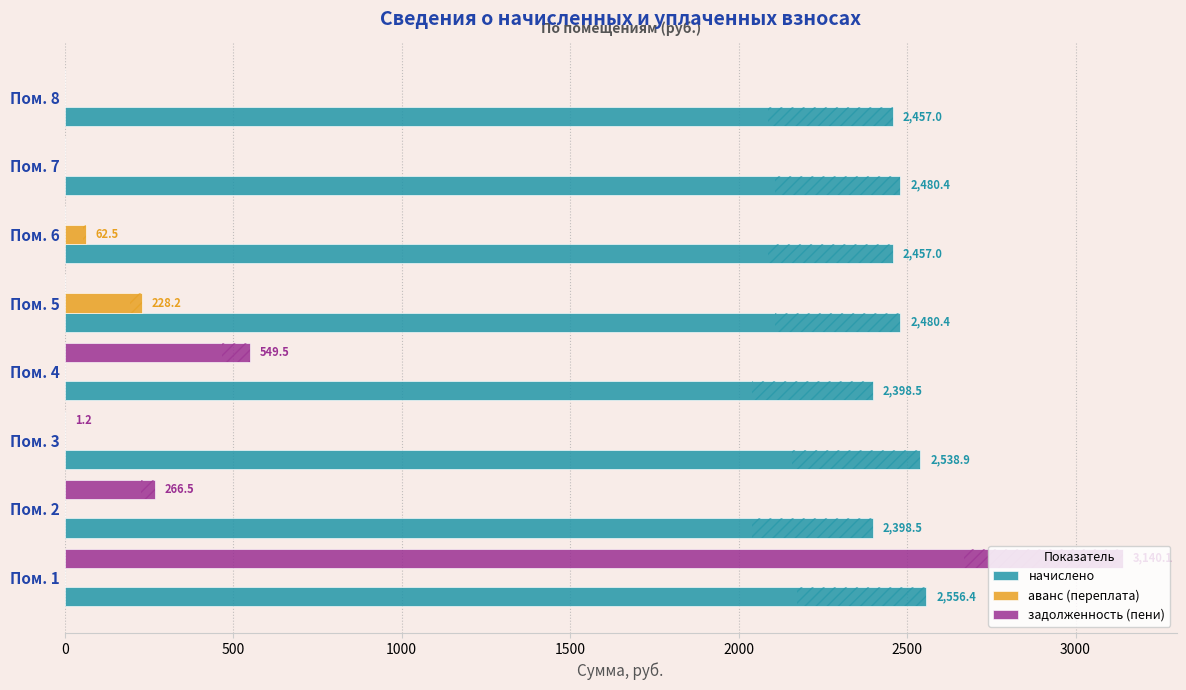

What are all the series names shown in the legend?

начислено, аванс (переплата), задолженность (пени)